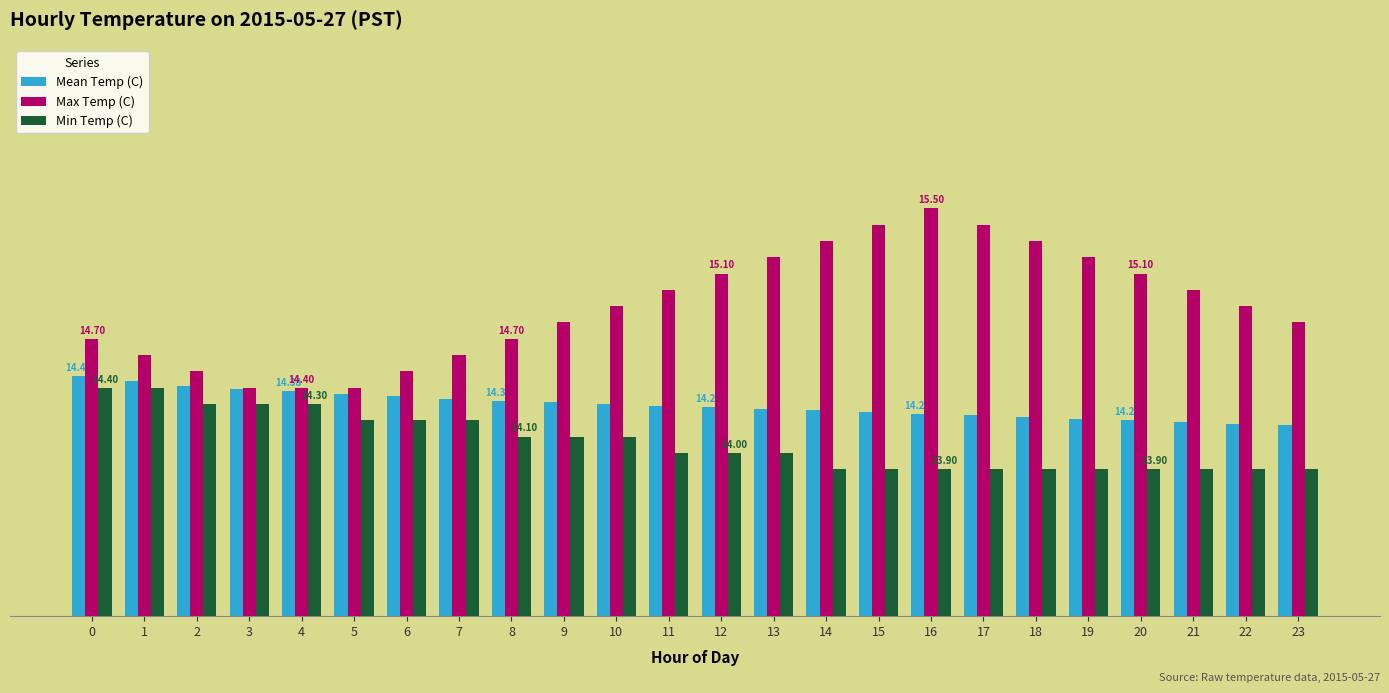

Between 9 and 20, which series saw the biggest shift?

Max Temp (C)